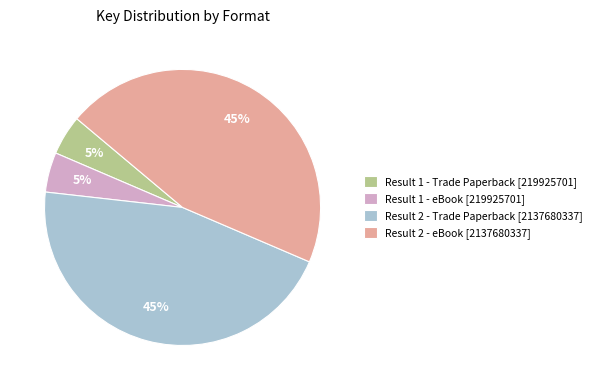

What is the ratio of the value at Result 1 - Trade Paperback to the value at Result 1 - eBook?

1.0